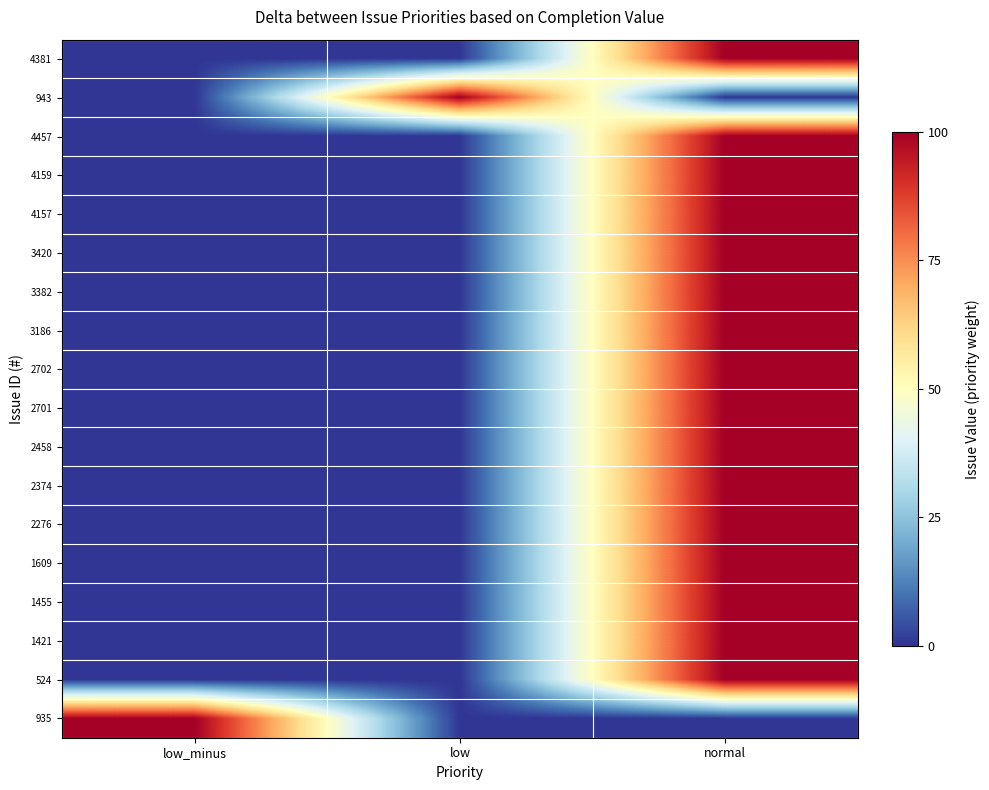

What is the total value across all series at low_minus?

100